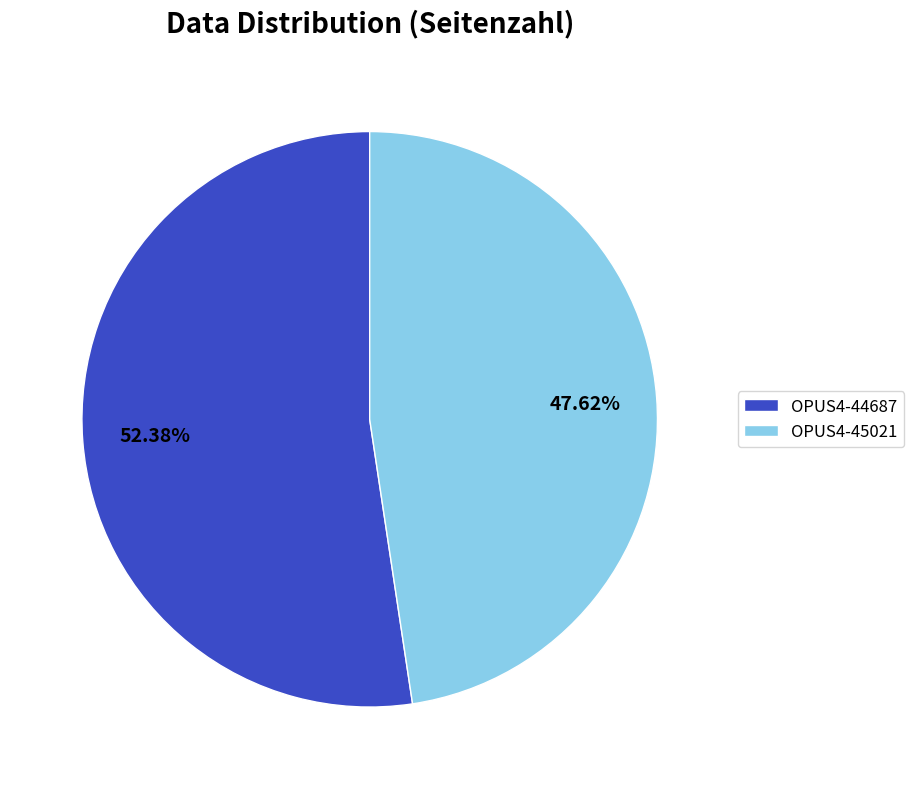

Is it true that OPUS4-45021 is 38% of the pie?

False